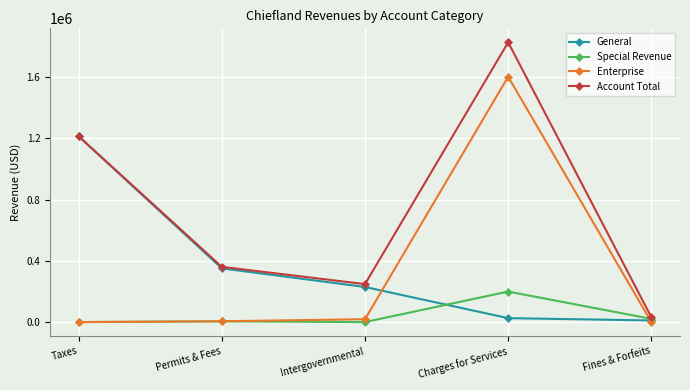

What is the difference between the highest and lowest values at Taxes?

1214348